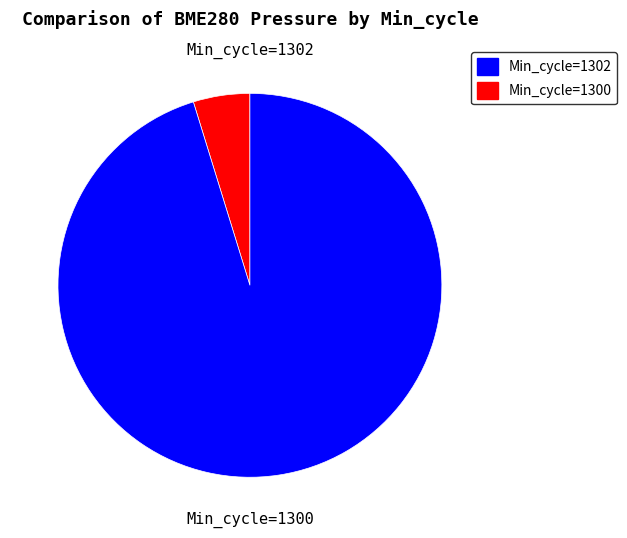

Combined, do Min_cycle=1300 and Min_cycle=1302 account for over 50%?

Yes